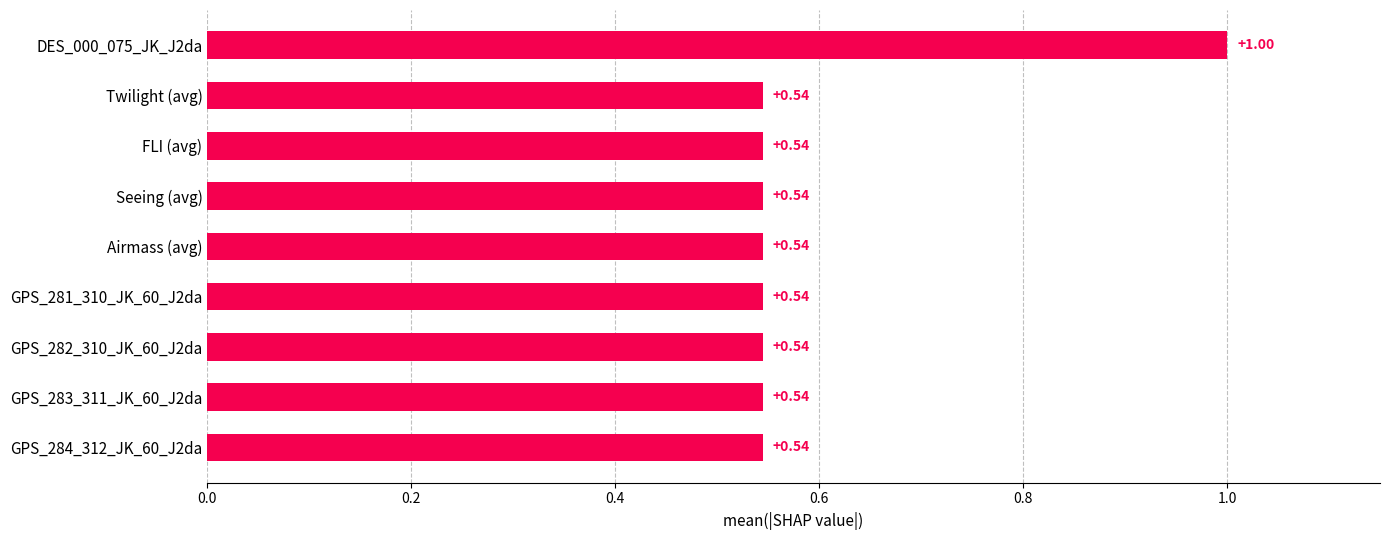

Which label corresponds to the largest value in the chart?

DES_000_075_JK_J2da